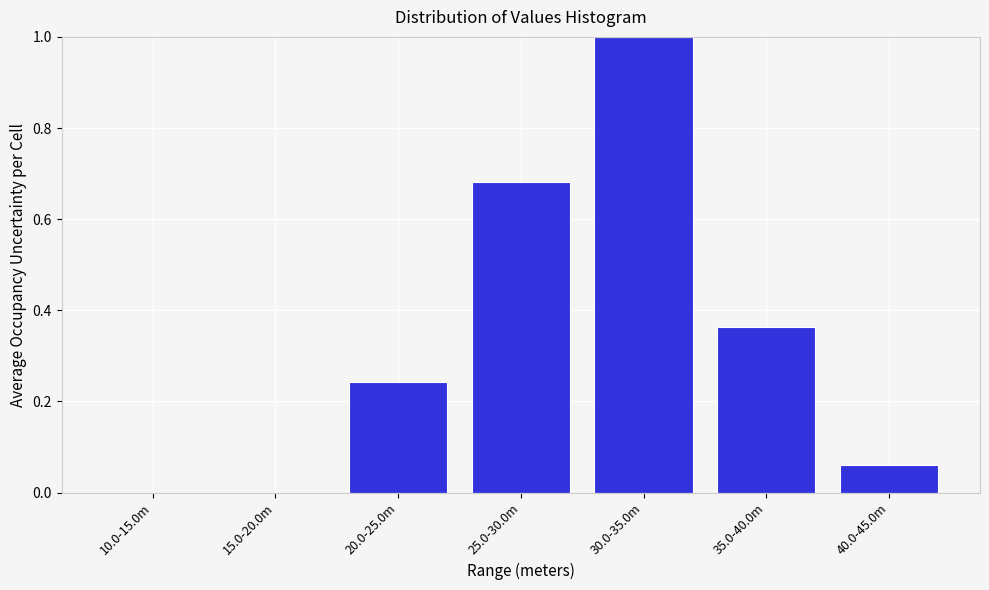

The value at 25.0-30.0m is 0.4. True or false?

False